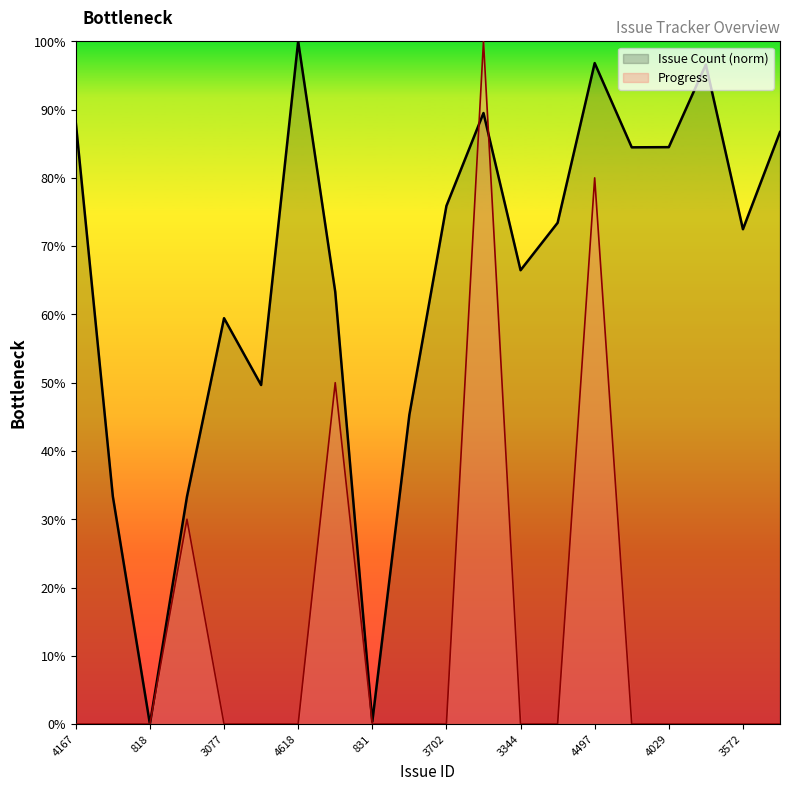

What is the label of the 15th point from the left?

4497